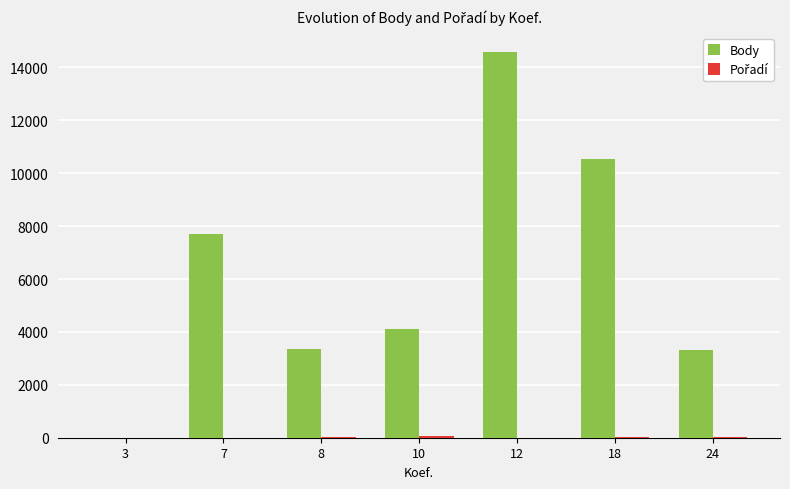

What is the sum of all Body values?

43571